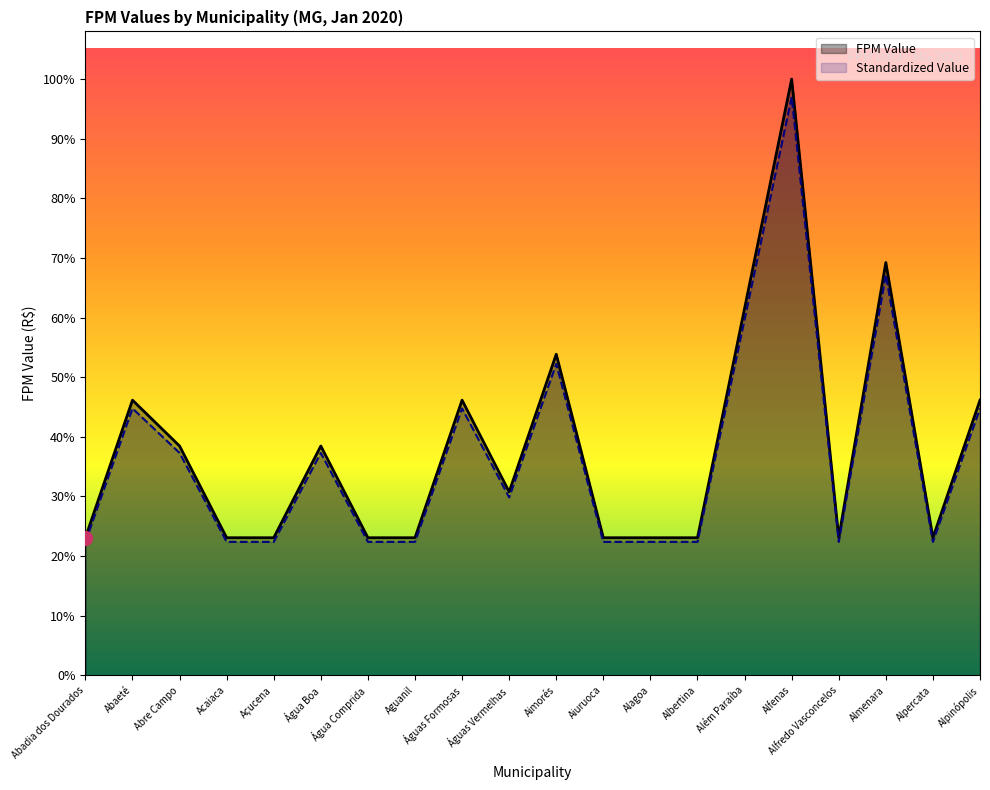

Does the chart have visible grid lines?

No